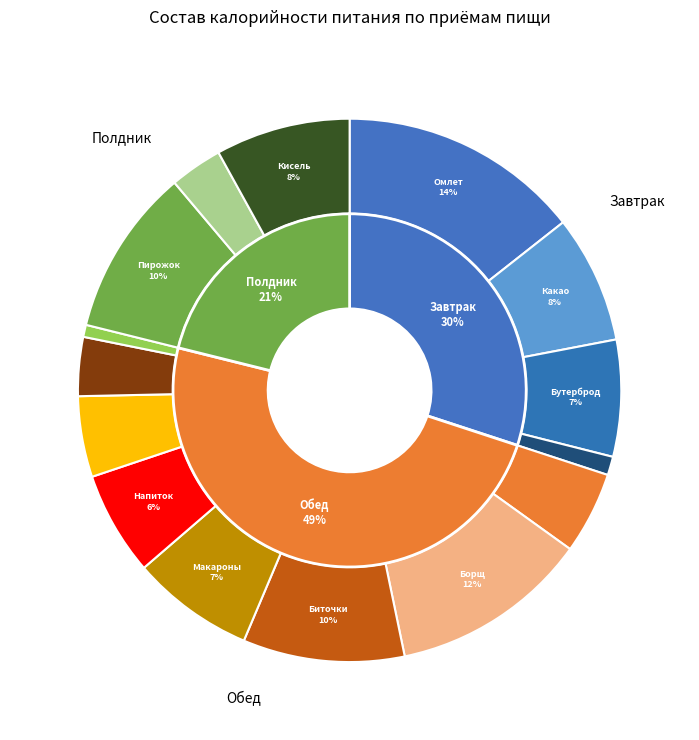

How many slices are in this pie chart?

15